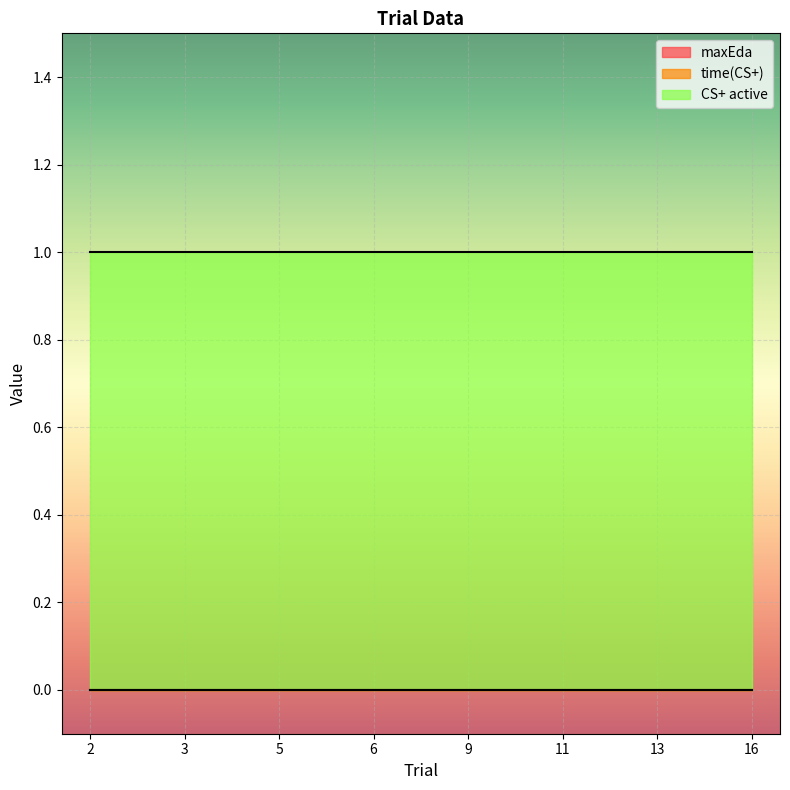

At 3, list the series in order from largest to smallest.

CS+ active, maxEda, time(CS+)